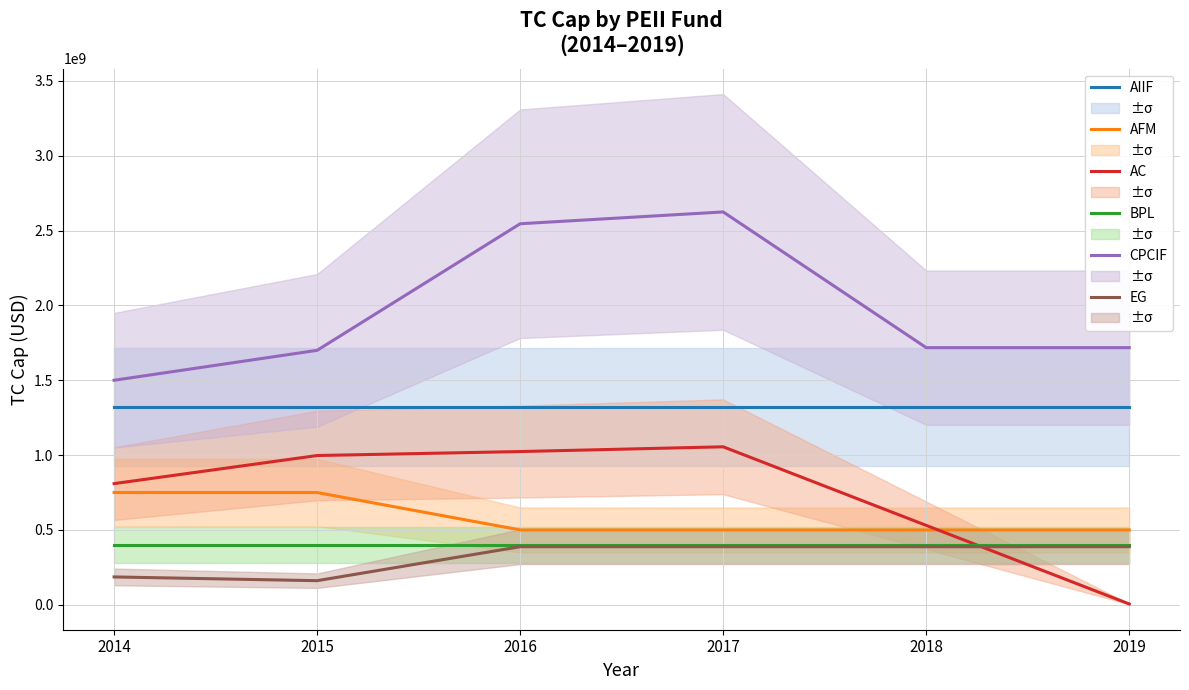

At which label does AIIF reach its minimum?

2014